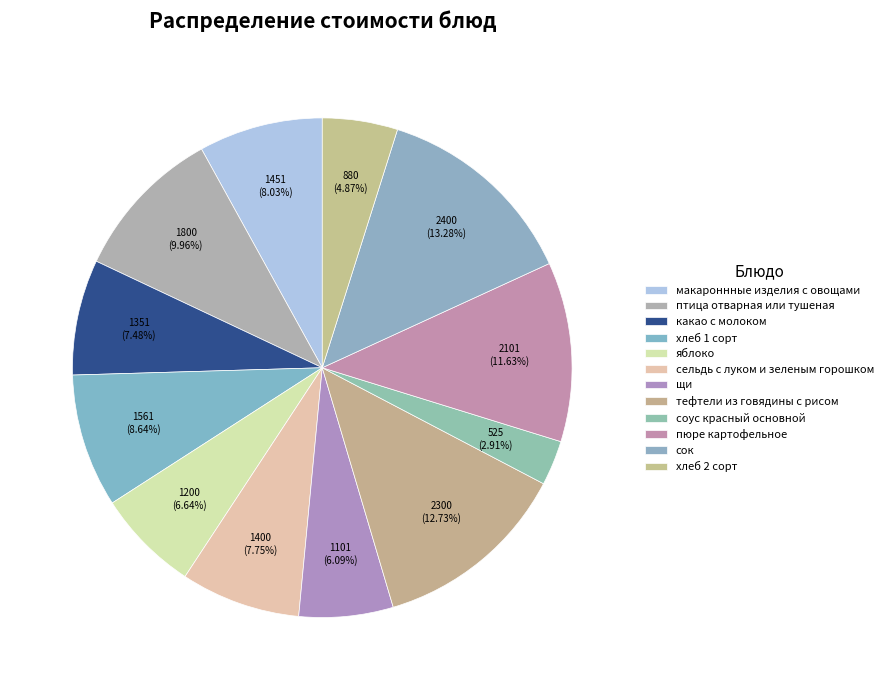

Is it true that тефтели из говядины с рисом is 13% of the pie?

True